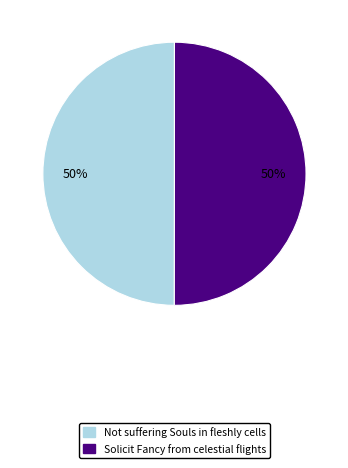

Do Not suffering Souls in fleshly cells and Solicit Fancy from celestial flights together represent more than half of the pie?

Yes